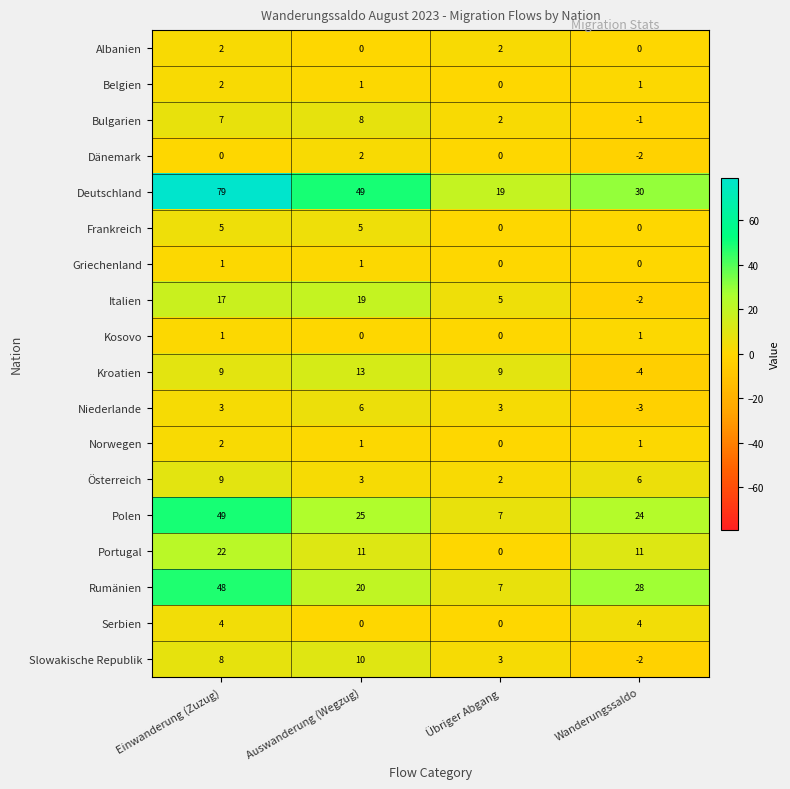

At which category is the sum across all series the highest?

Einwanderung (Zuzug)